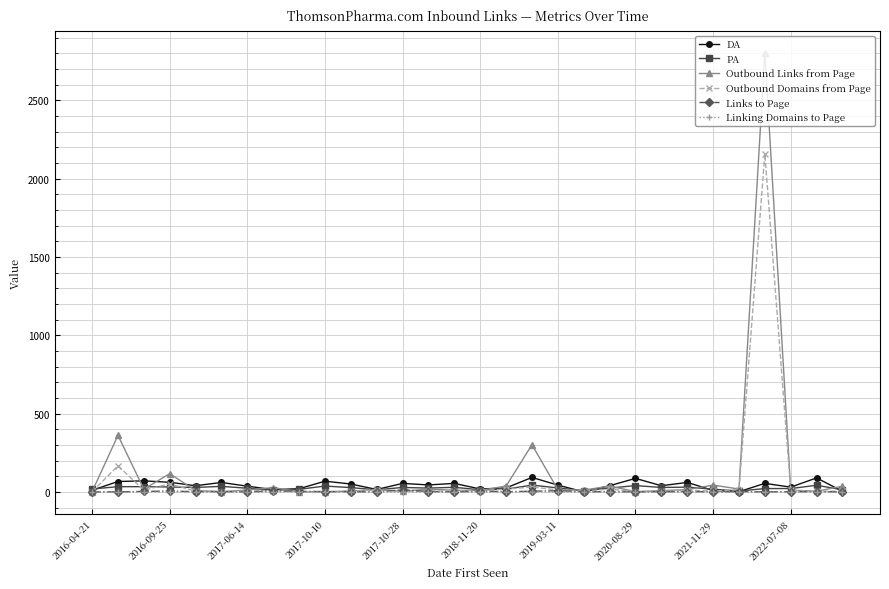

What is the maximum value shown in the chart?

2803